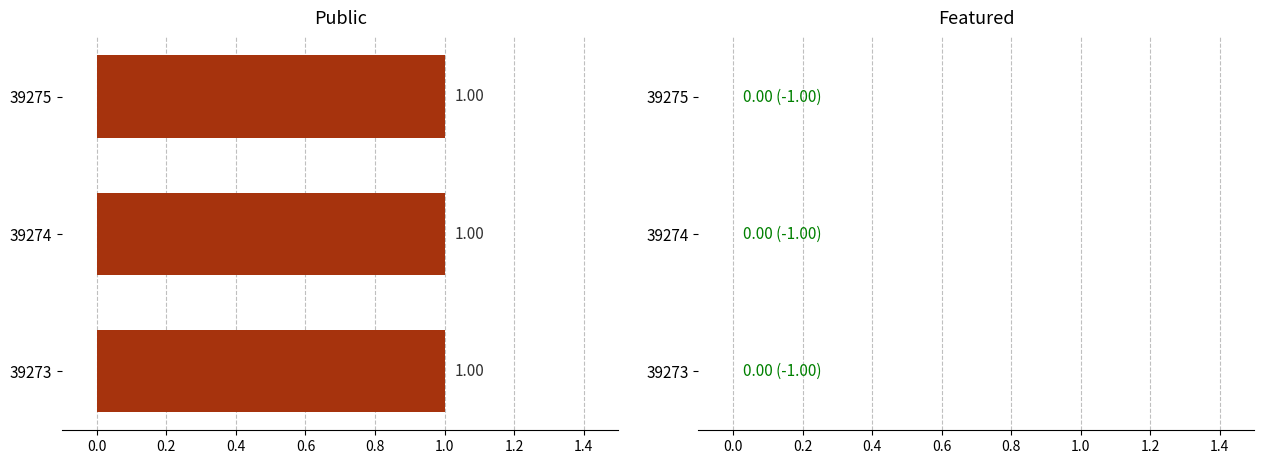

Reading left to right, what are all the values shown in this chart?

public: 1	1	1
featured: 0	0	0